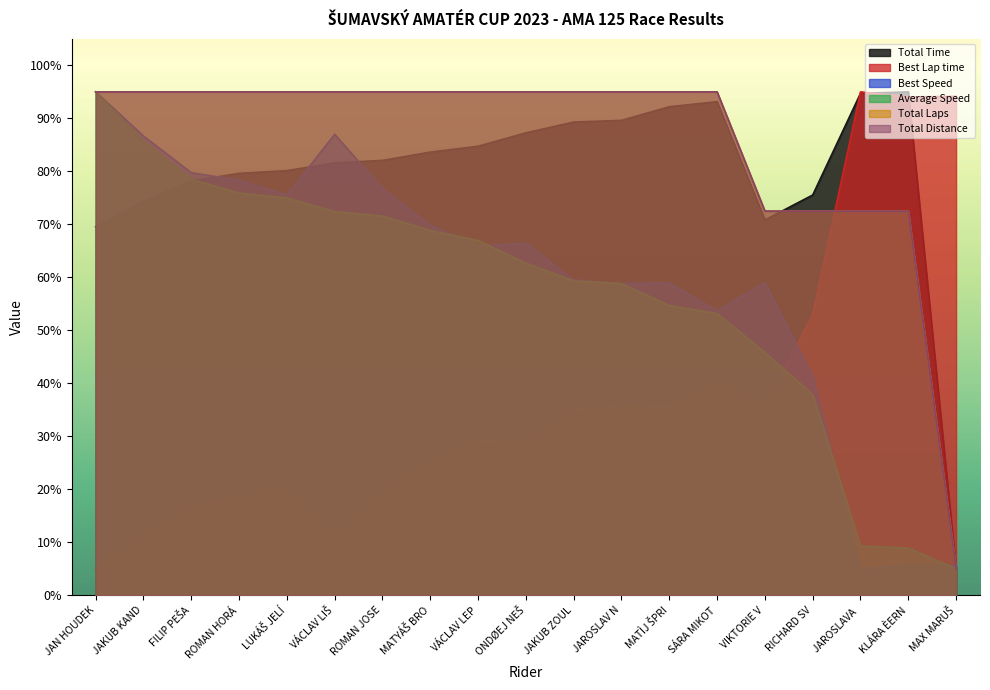

What is the total value across all series at RICHARD SV?

352.7